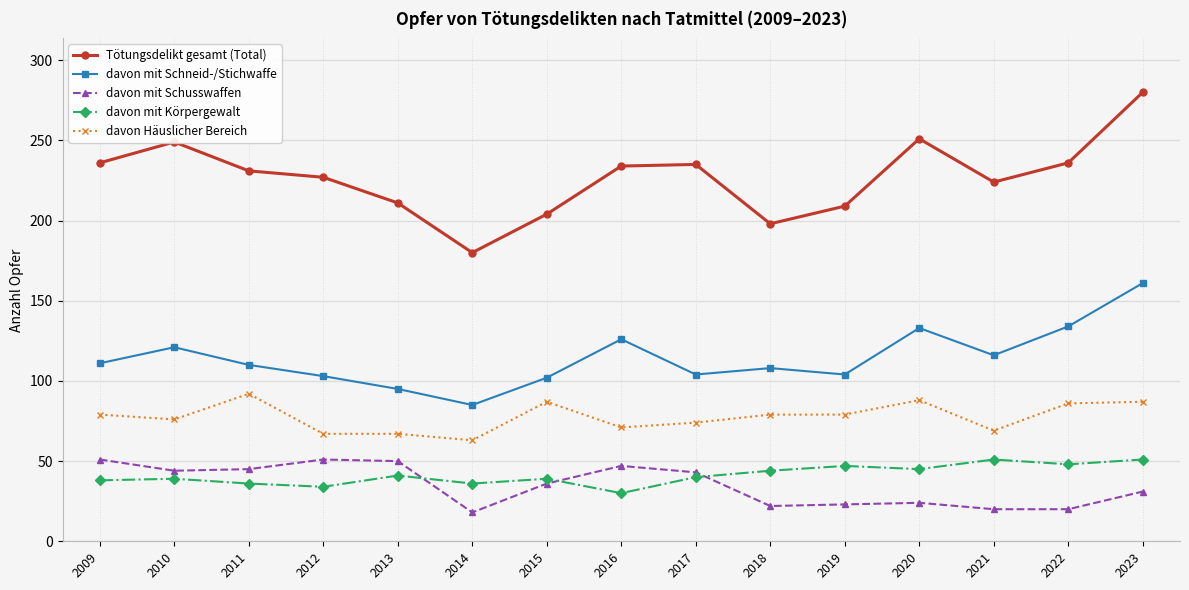

Which series has the largest total across all categories?

Tötungsdelikt gesamt (Total)